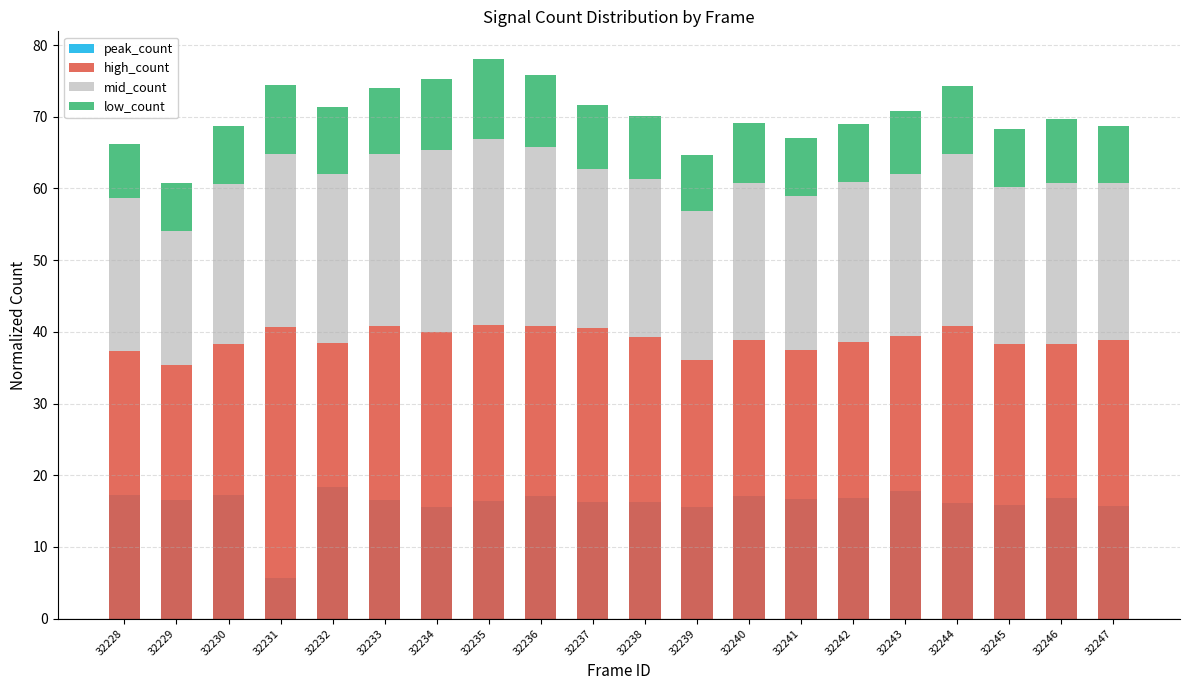

How many distinct data groups are displayed?

4